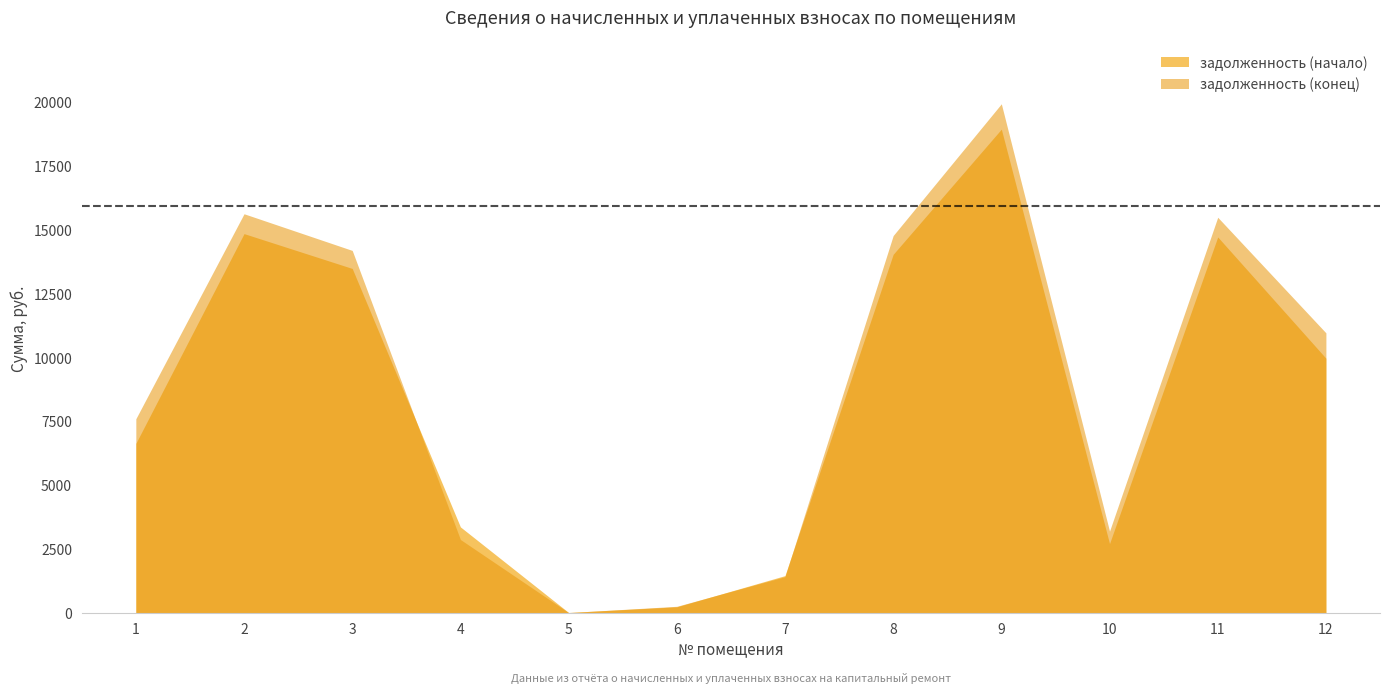

At which category does задолженность (конец) reach its first local peak?

2